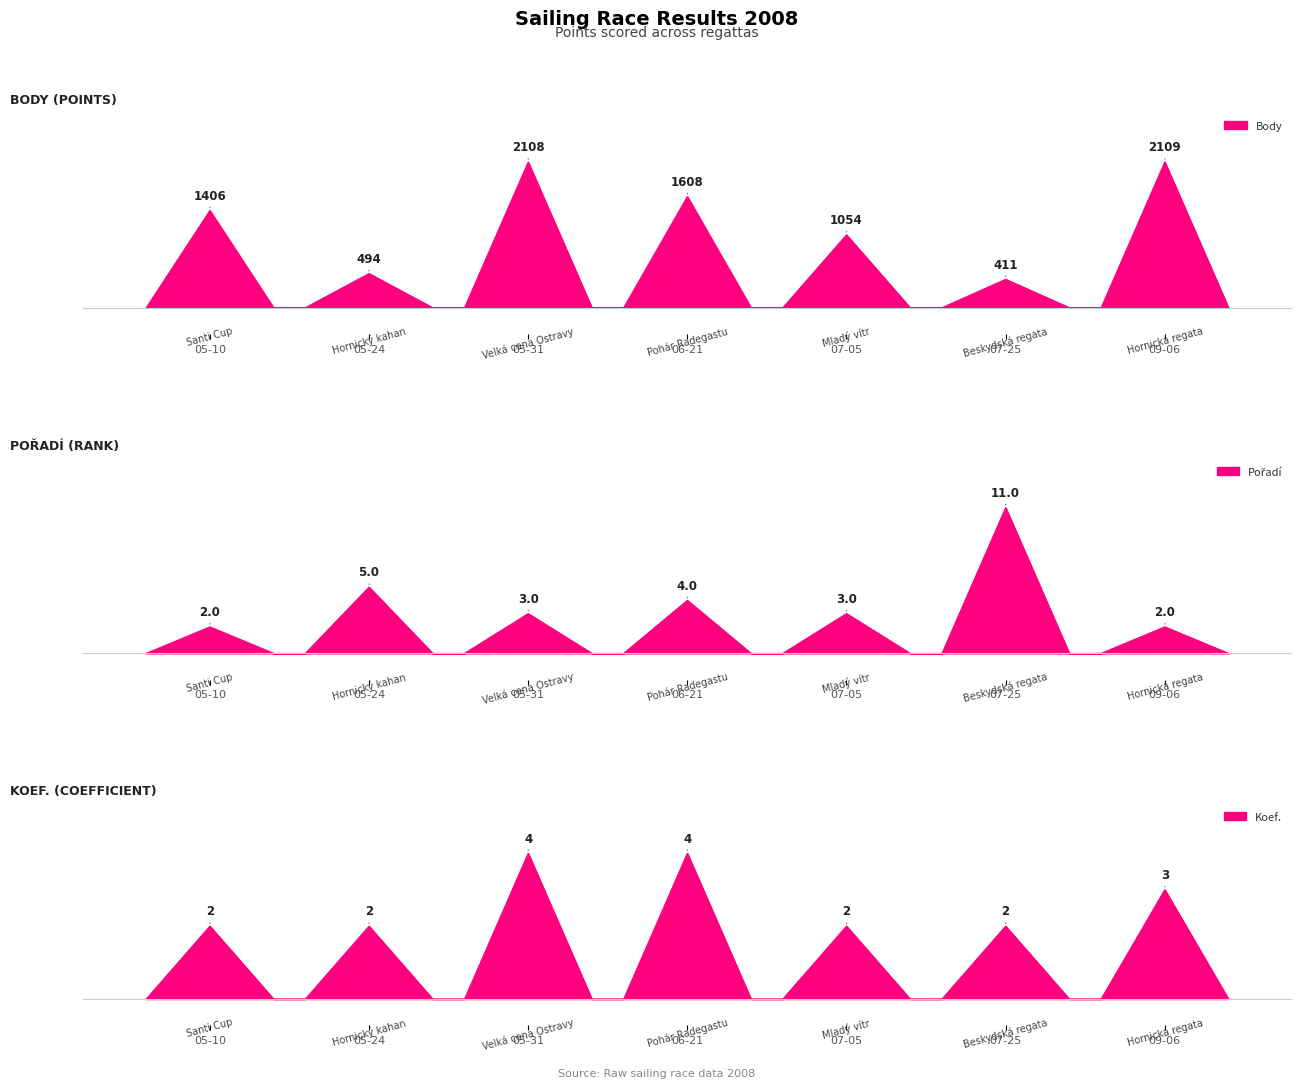

What is the label of the 4th point from the left?

2008-06-21